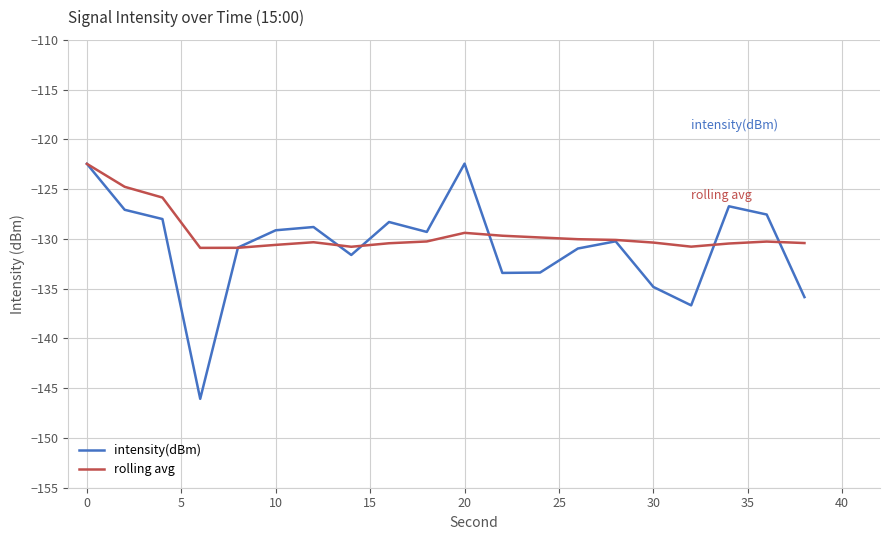

True or false: rolling avg has more than 2 interior local peaks.

True